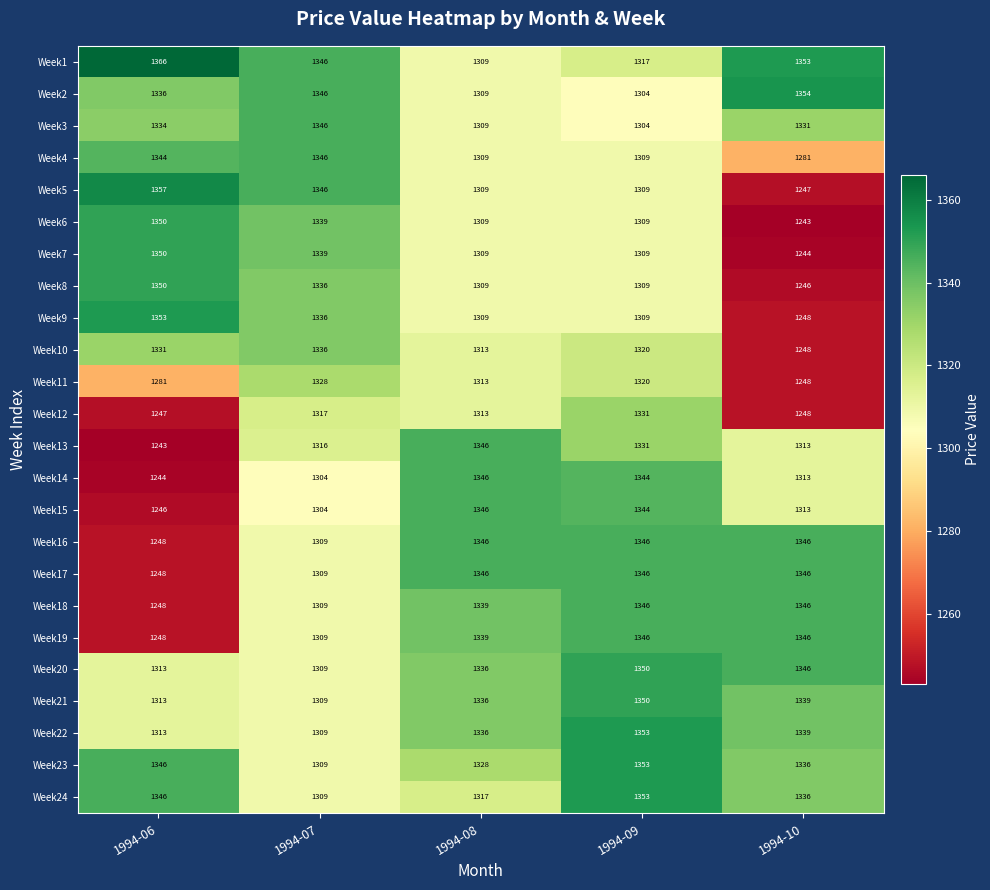

The value of Week23 at 1994-10 is 2015. True or false?

False